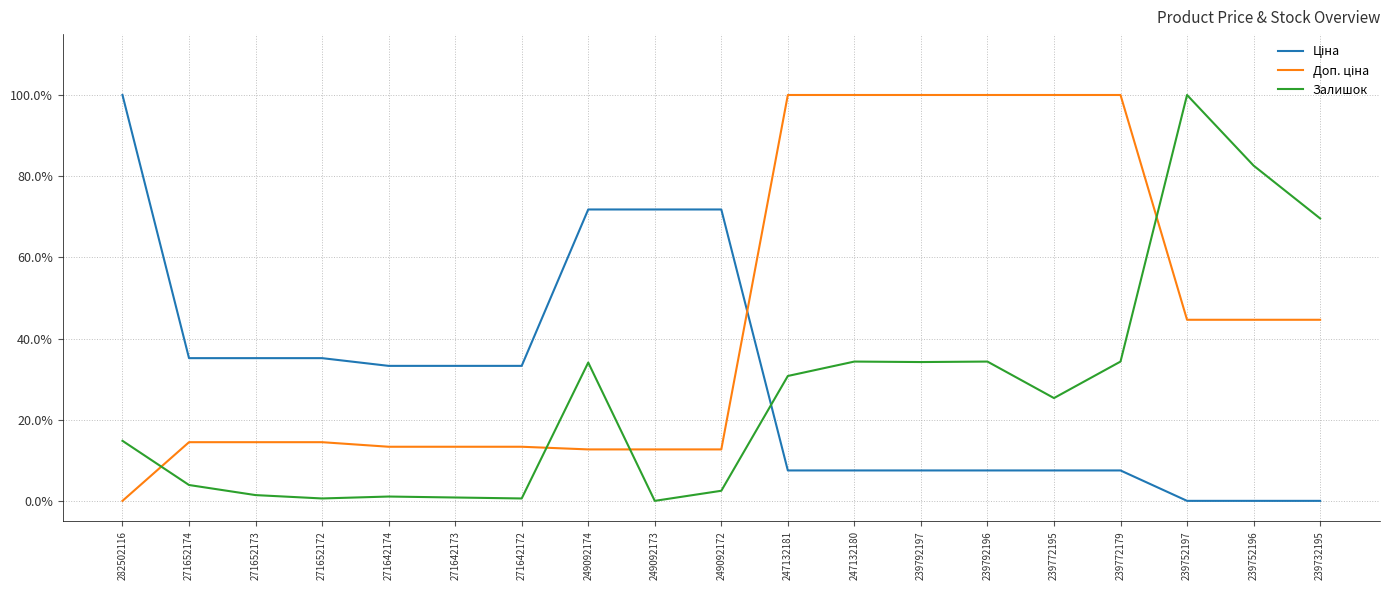

What is the highest value of the Залишок series?

100.0